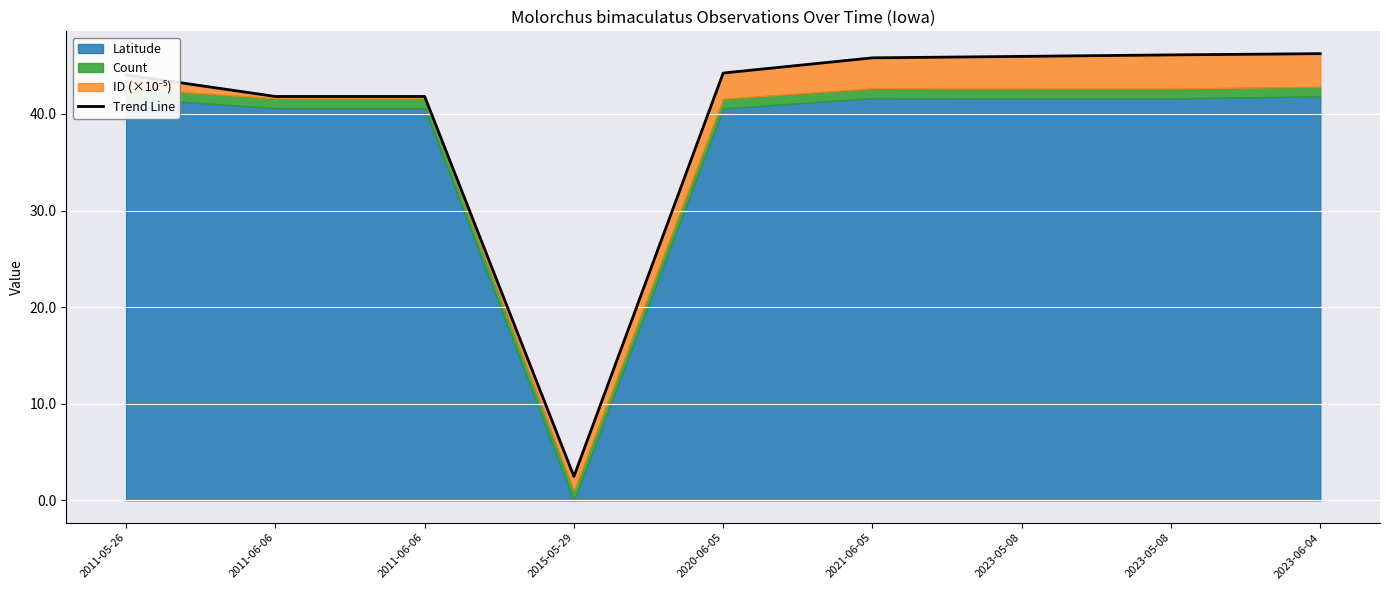

Is it true that the value at 2023-06-04 is 67.4?

False